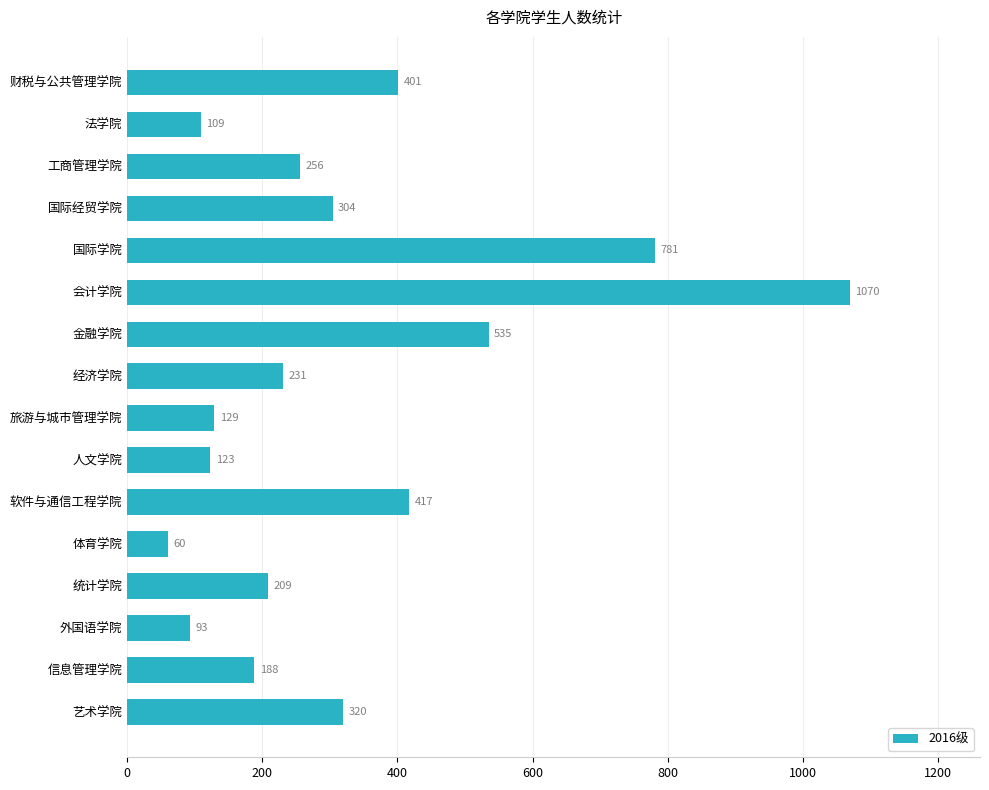

List the labels in order of value, smallest first.

体育学院, 外国语学院, 法学院, 人文学院, 旅游与城市管理学院, 信息管理学院, 统计学院, 经济学院, 工商管理学院, 国际经贸学院, 艺术学院, 财税与公共管理学院, 软件与通信工程学院, 金融学院, 国际学院, 会计学院